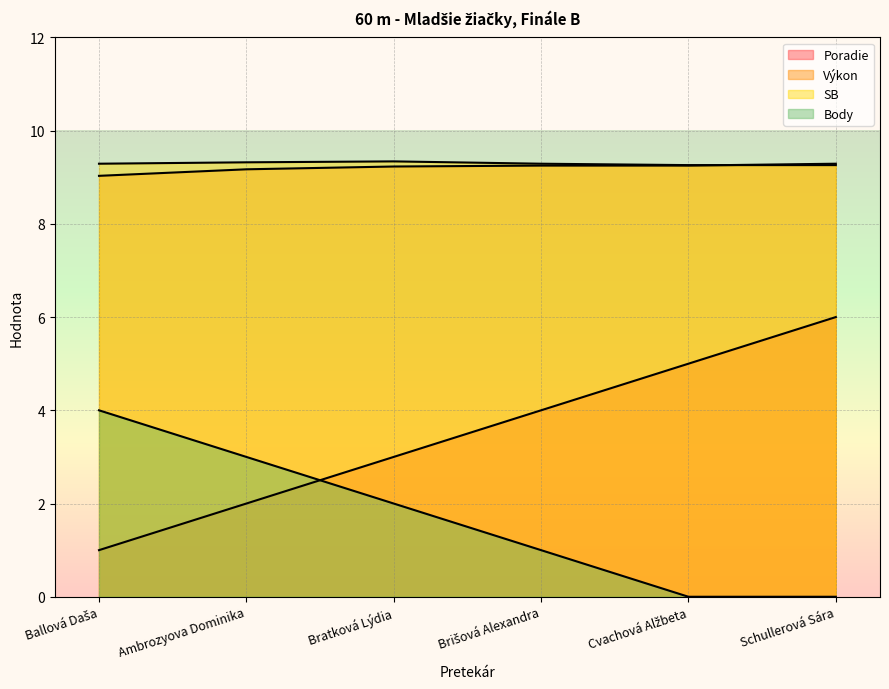

True or false: Body has a value of 4.3 at Ambrozyova Dominika.

False